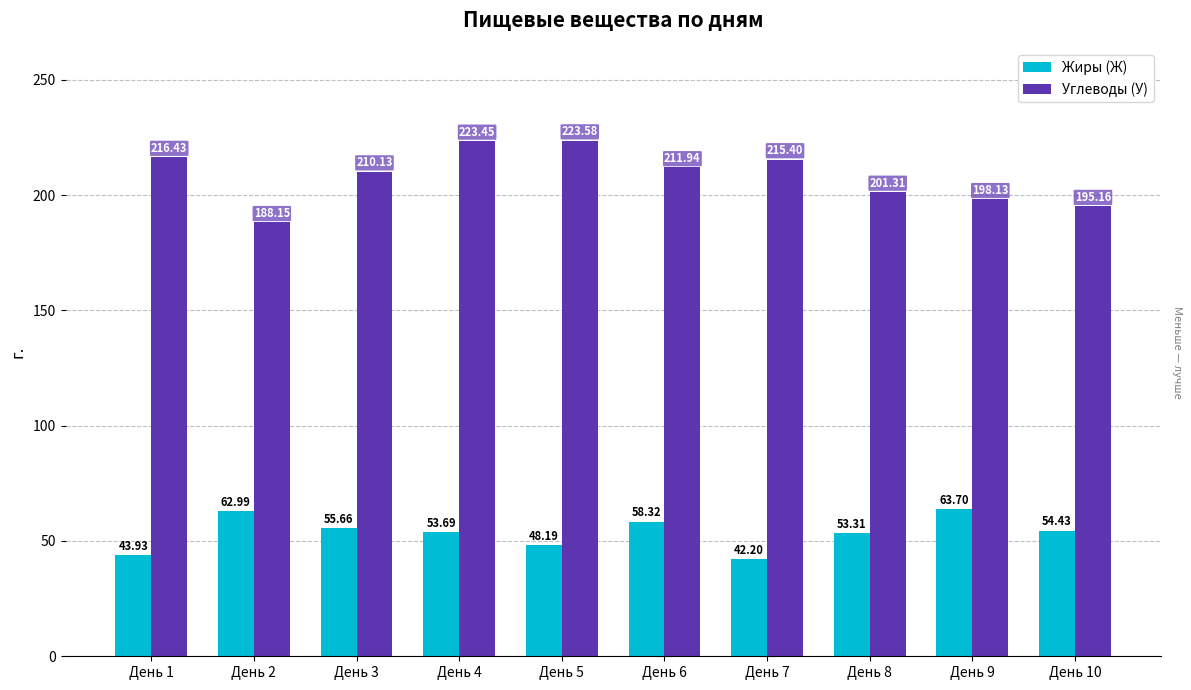

At which category does the chart reach its minimum across all series?

День 7